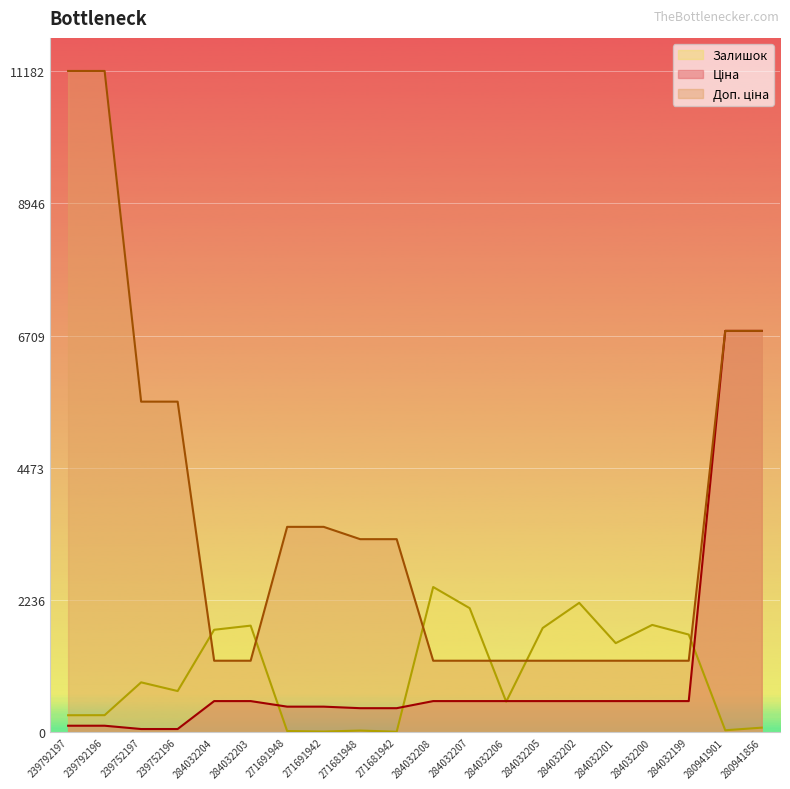

True or false: Ціна has more than 1 points higher than both neighbors.

False